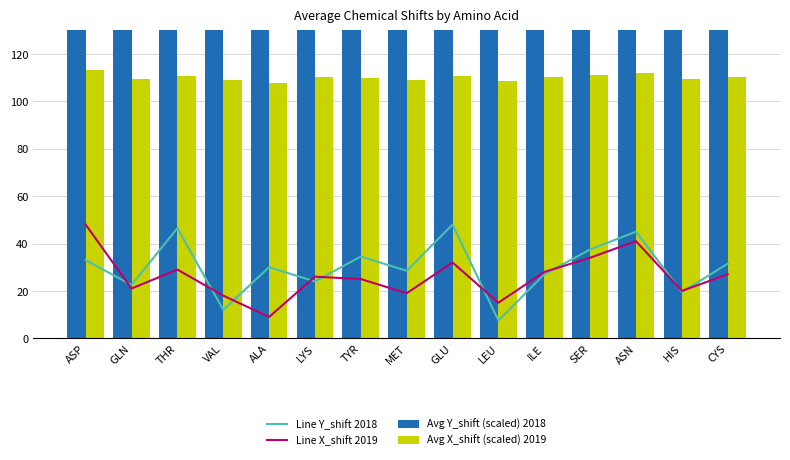

Between TYR and SER, which is larger?

SER